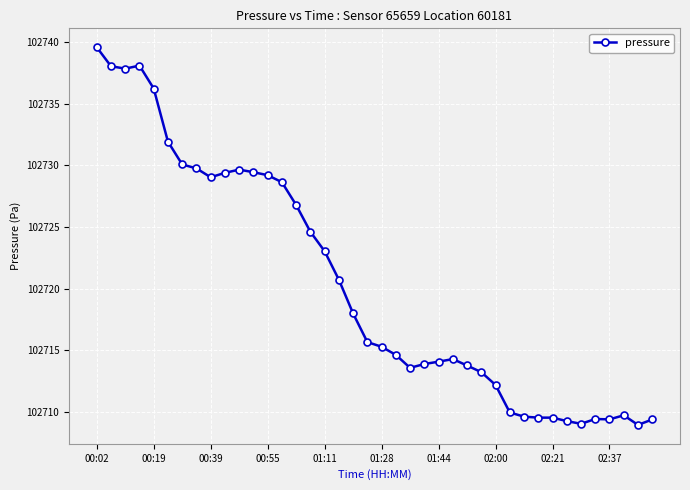

How many lines are shown in the chart?

1